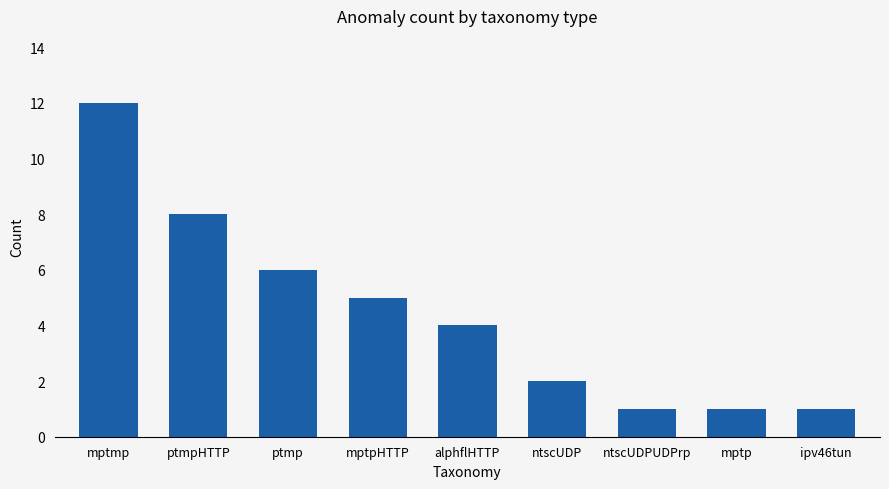

At which label is the value closest to 6?

ptmp